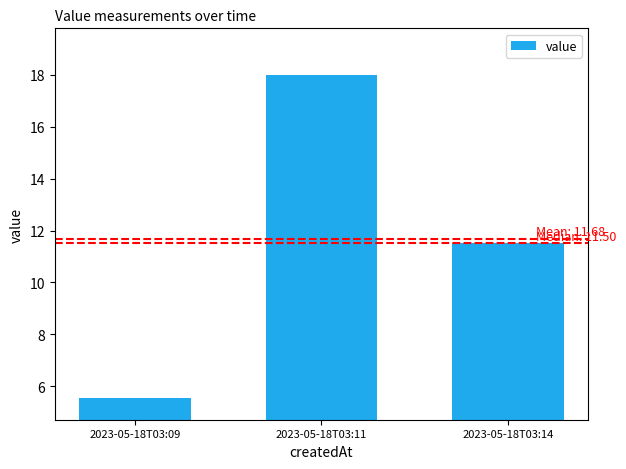

True or false: the data shows 11.5 at 2023-05-18T03:14.

True